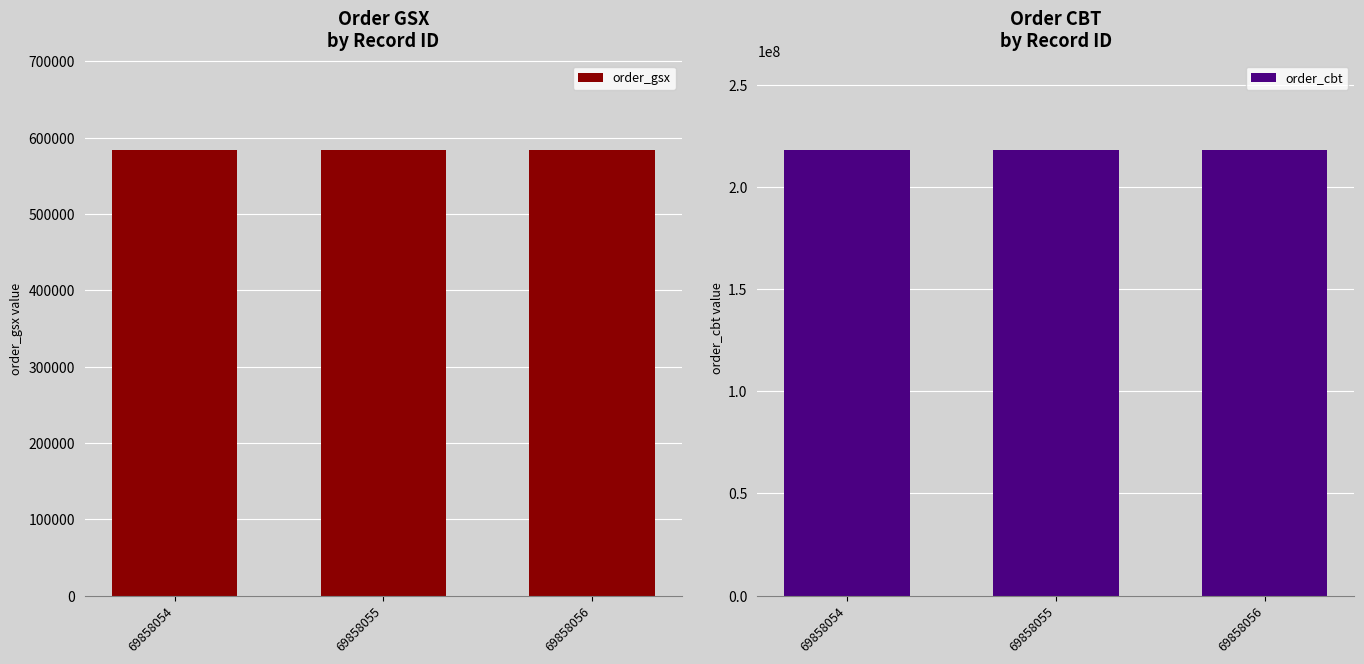

Reading left to right, transcribe all the data shown in this chart.

order_gsx: 69858054=584350	69858055=584350	69858056=584350
order_cbt: 69858054=218266732	69858055=218266732	69858056=218266732